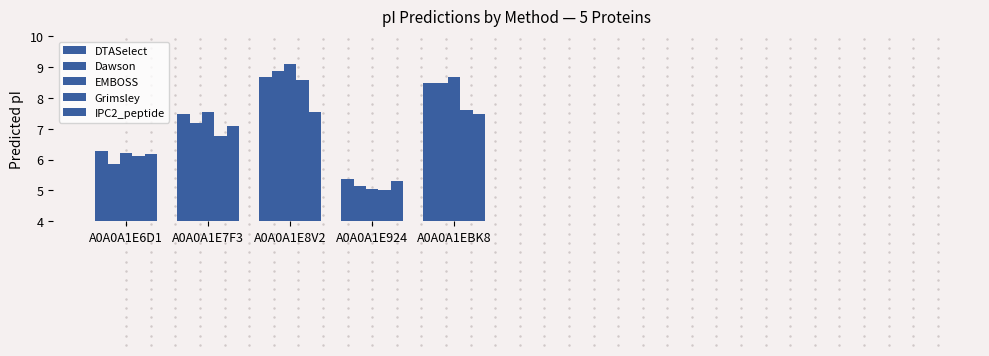

How many values in the IPC2_peptide series exceed 7?

3